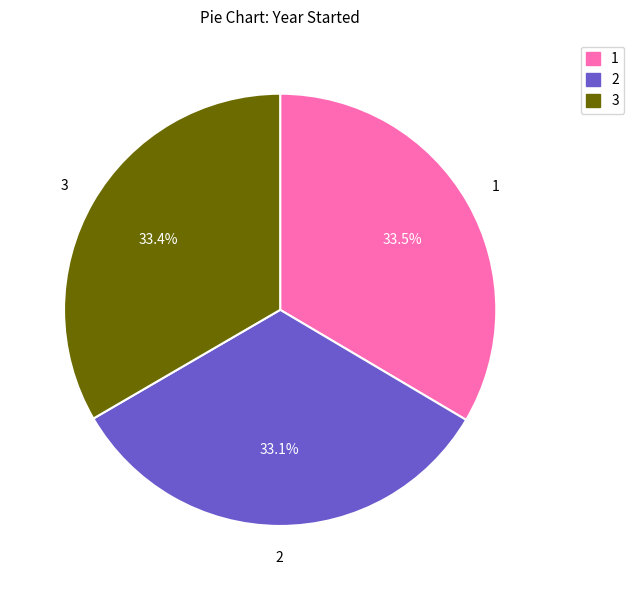

Count the number of slices in the pie.

3